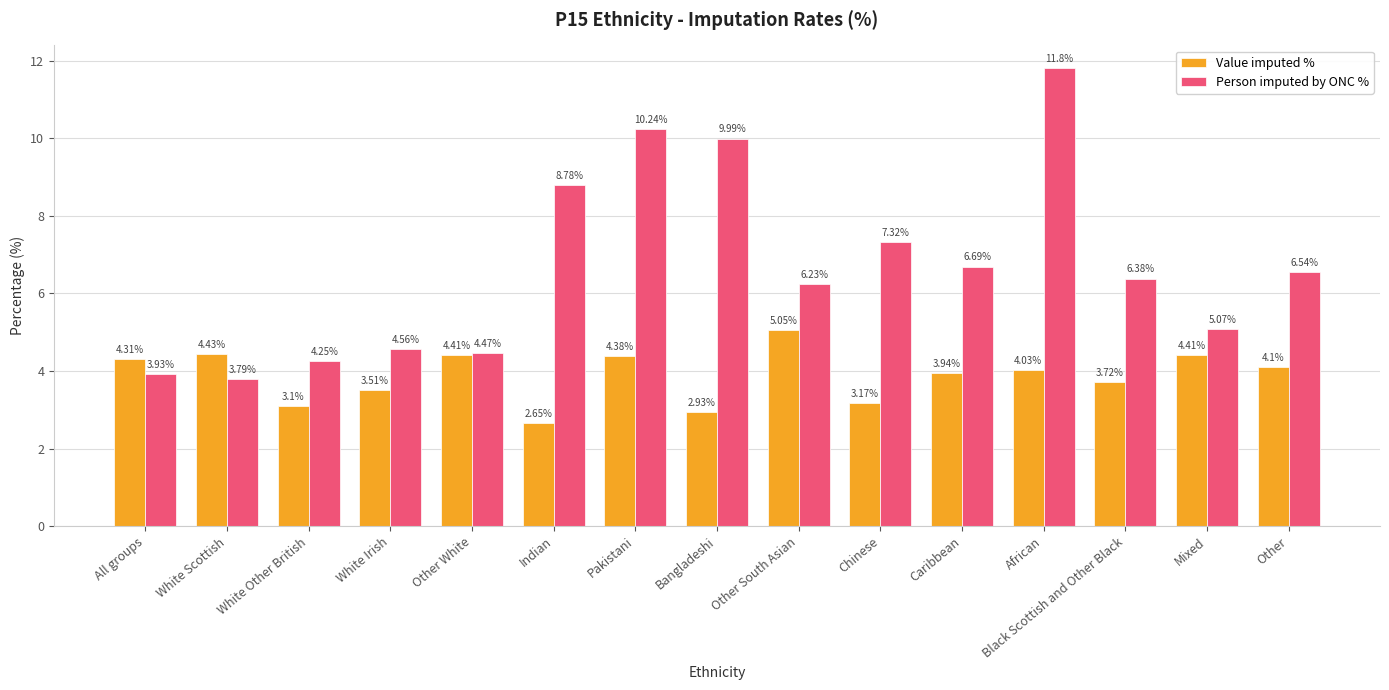

What is the label of the 5th bar from the right?

Caribbean